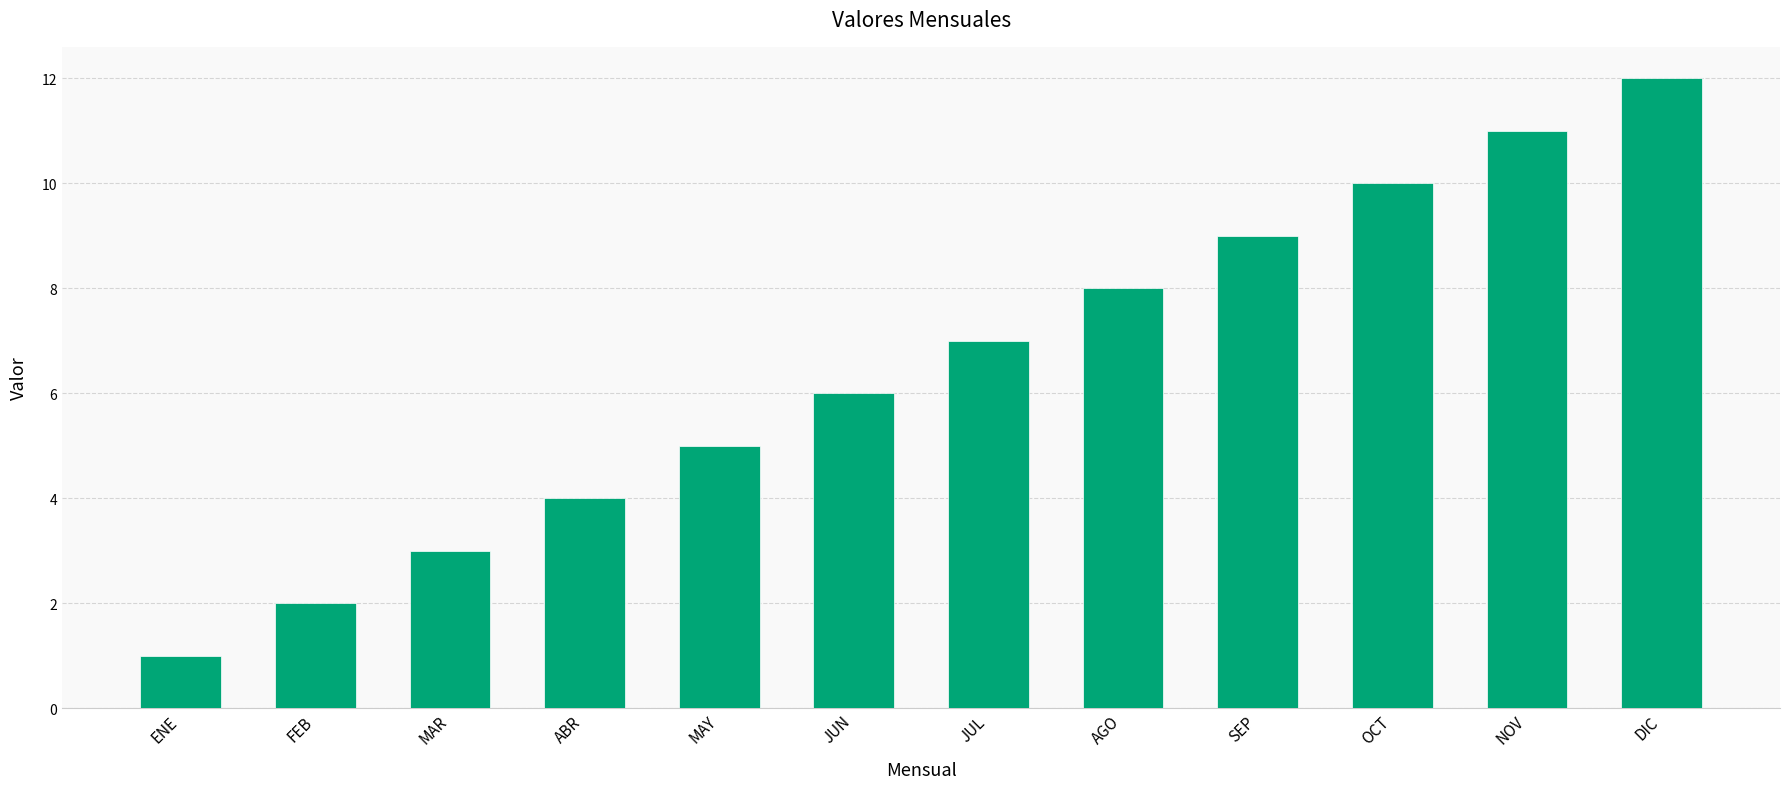

Are the bars grouped side by side (vs. stacked)?

No